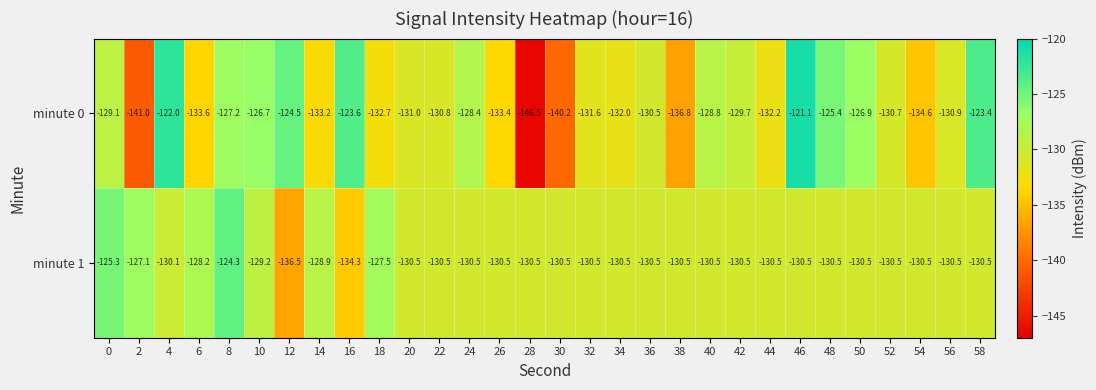

What is the smallest value displayed?

-146.5